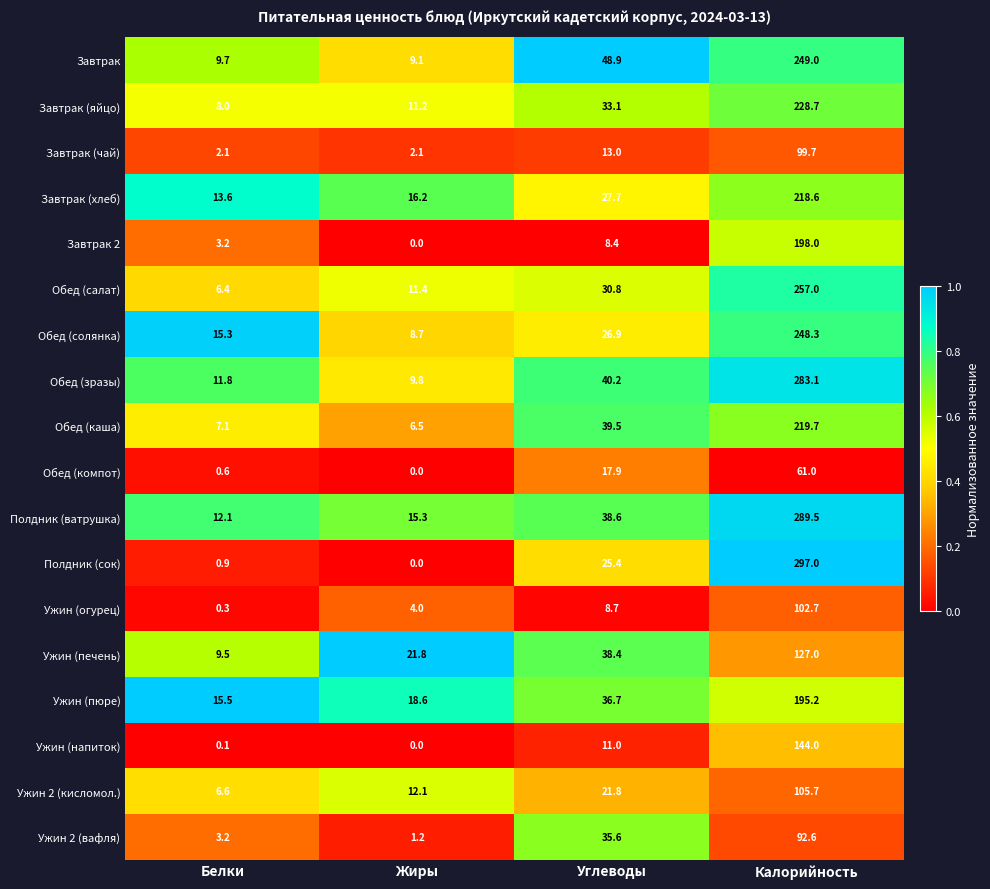

Which category has the lowest value across all series?

Жиры